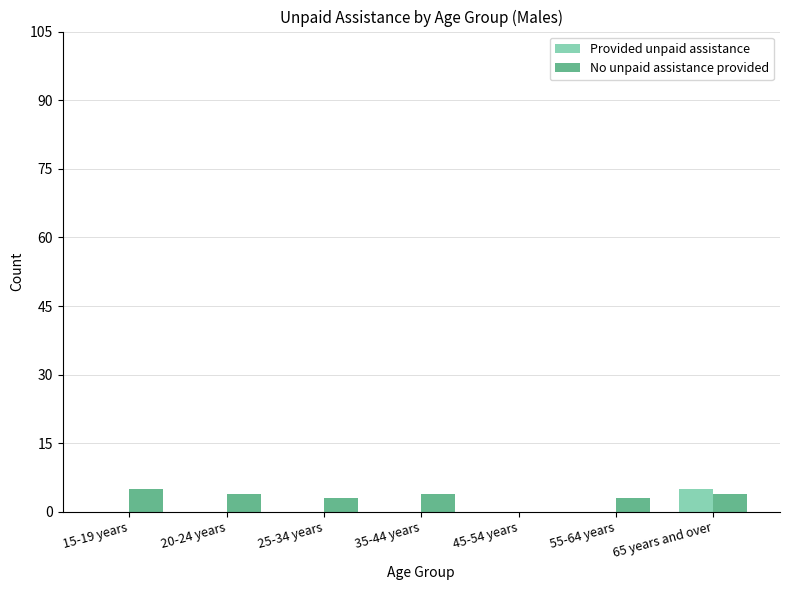

What is the highest value of the No unpaid assistance provided series?

5